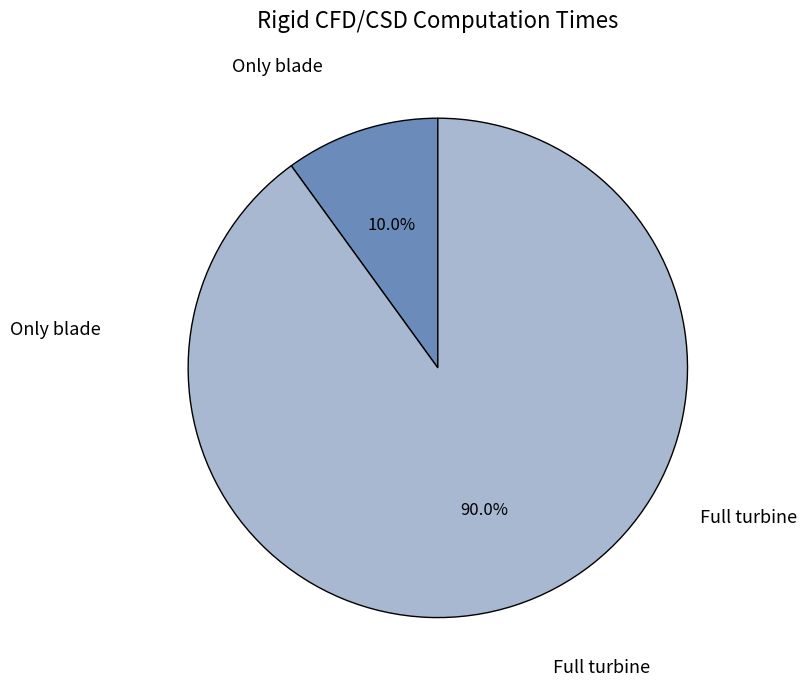

Does any single category account for the majority?

Yes